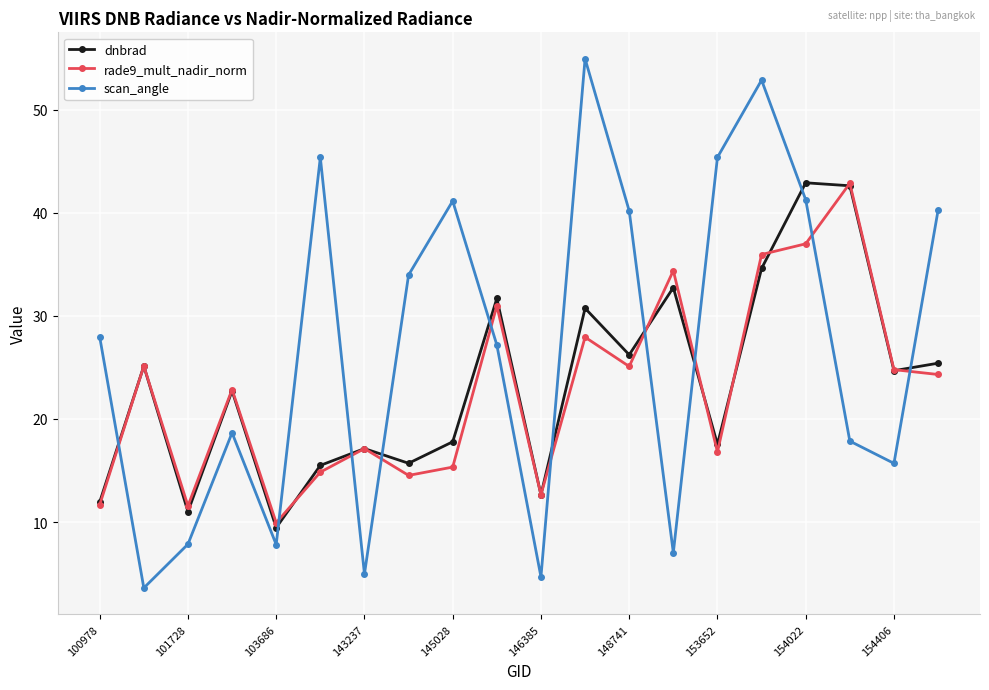

Which series has the largest total across all categories?

scan_angle